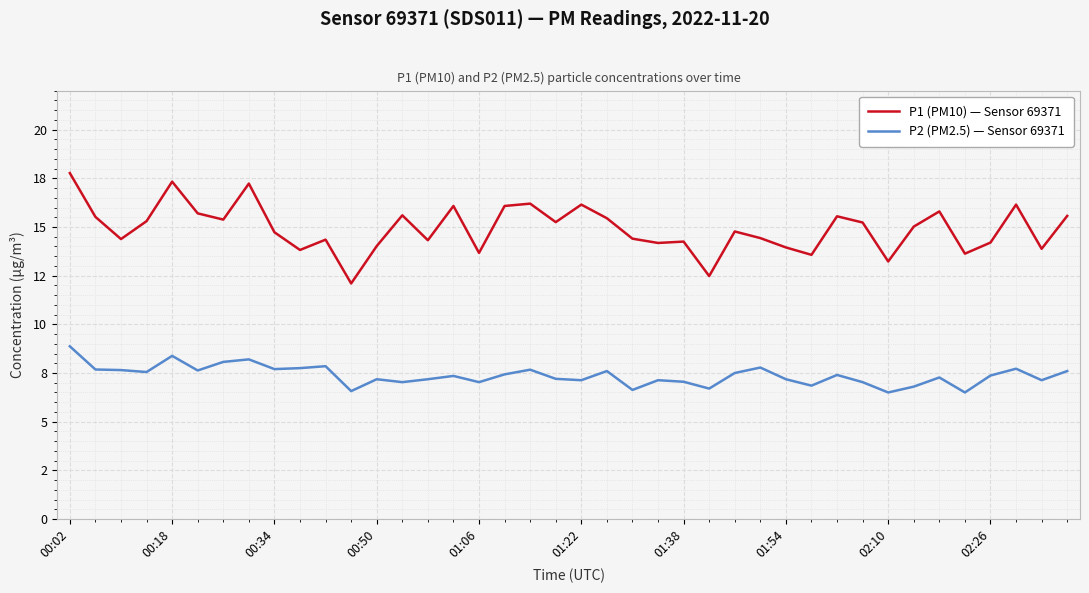

What are all the series names shown in the legend?

P1 (PM10) — Sensor 69371, P2 (PM2.5) — Sensor 69371